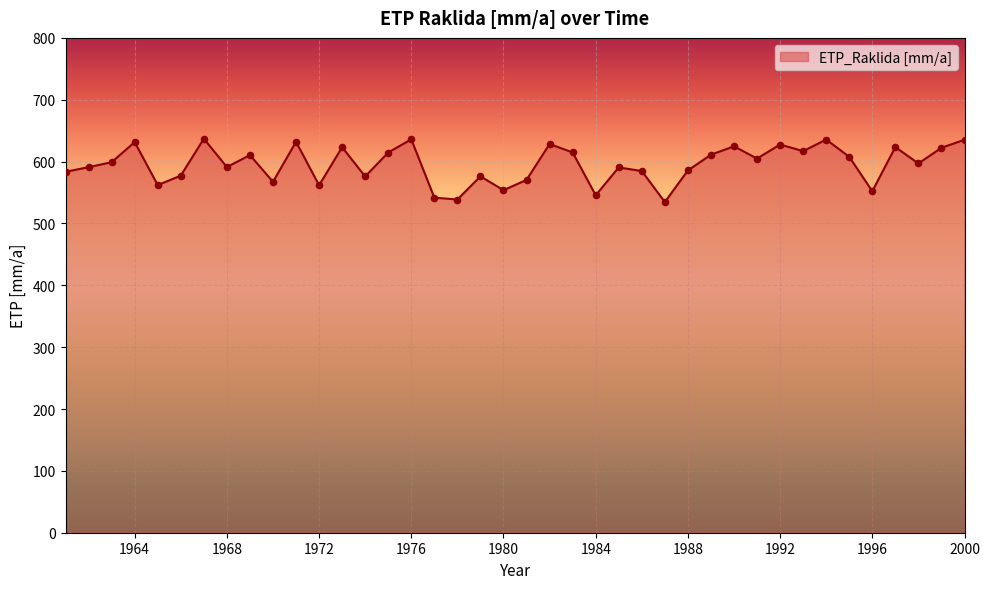

What is the minimum value shown in the chart?

534.6